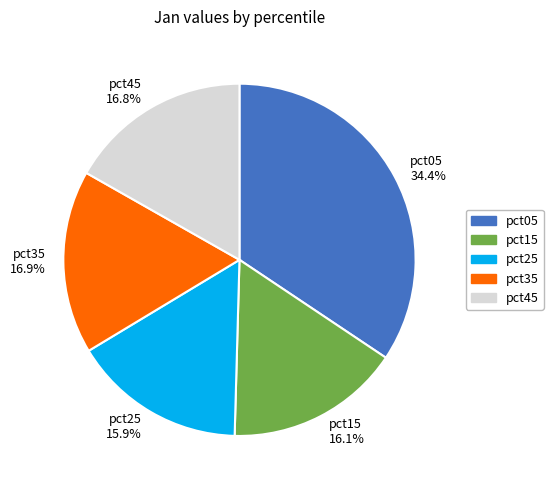

Is it true that pct25 is 26% of the pie?

False